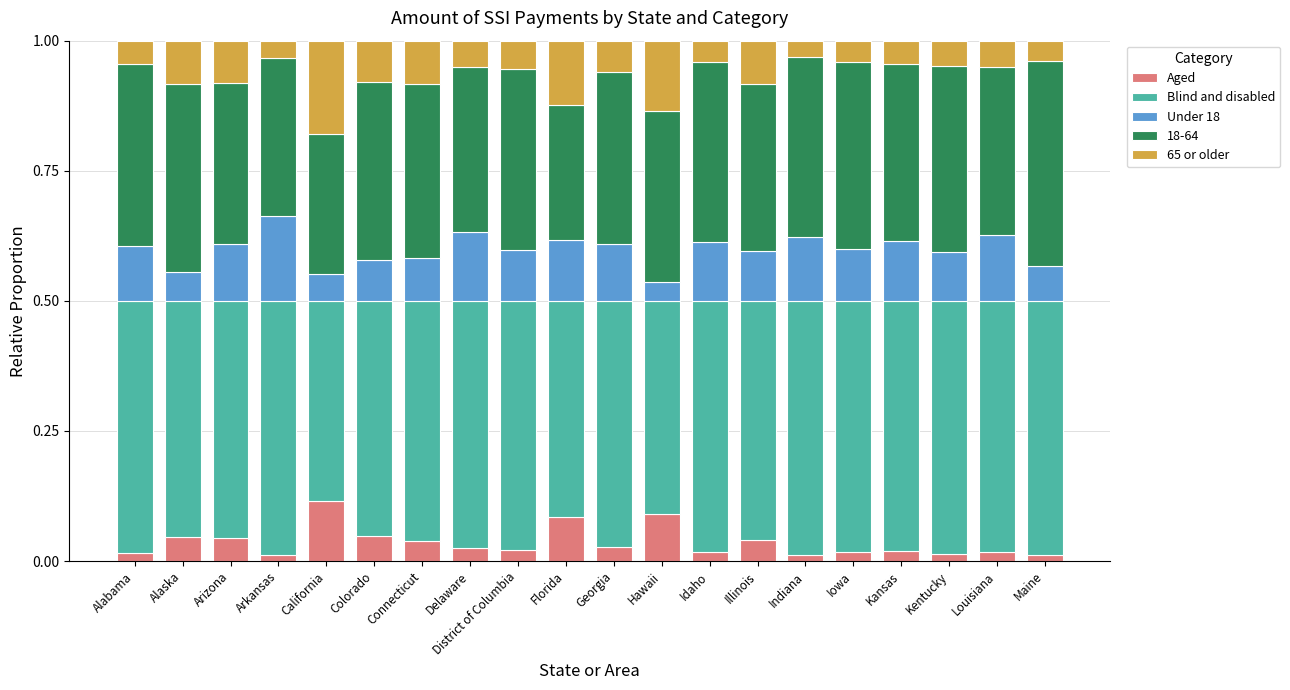

What is the sum of all Aged values?

0.7